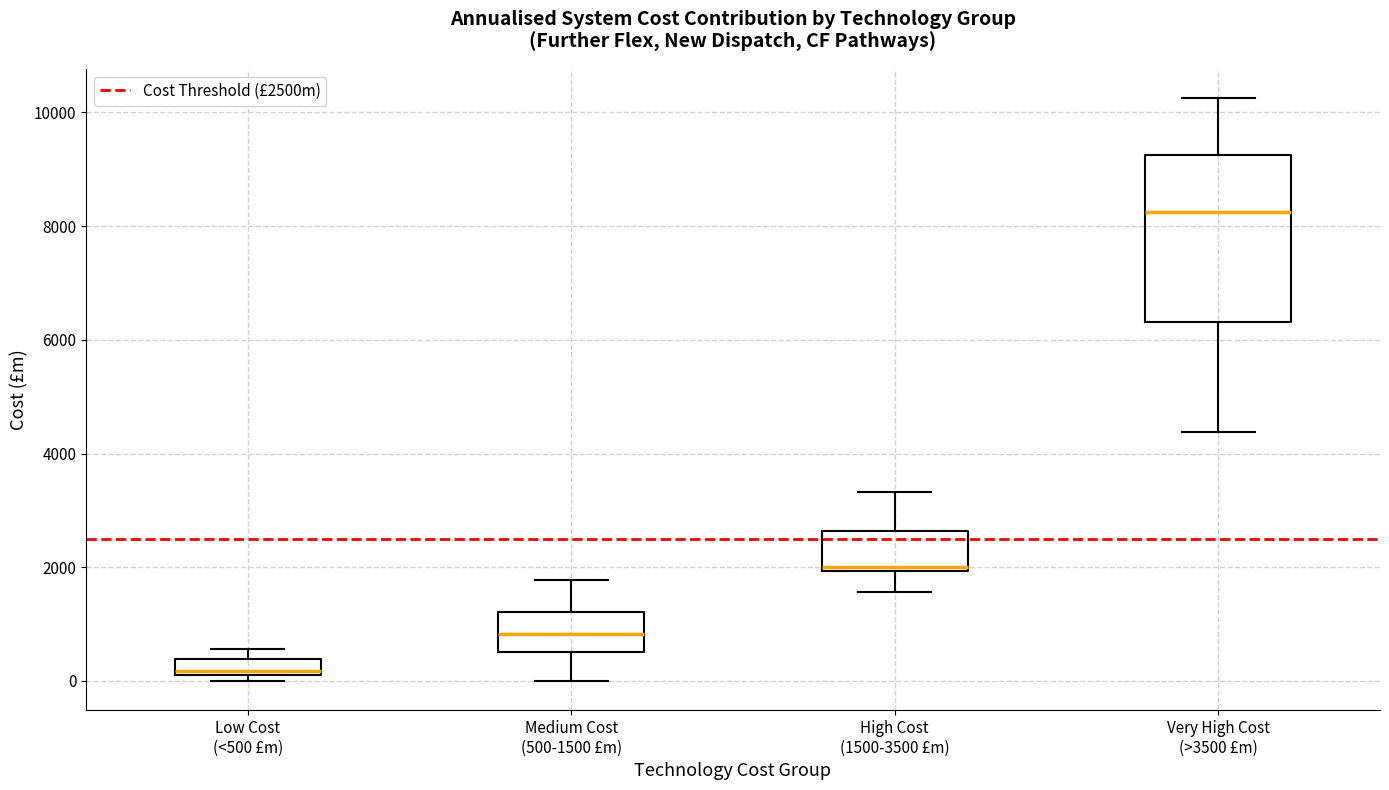

Which box is the tallest, from its lower edge to its upper edge?

Very High Cost (>3500 £m)